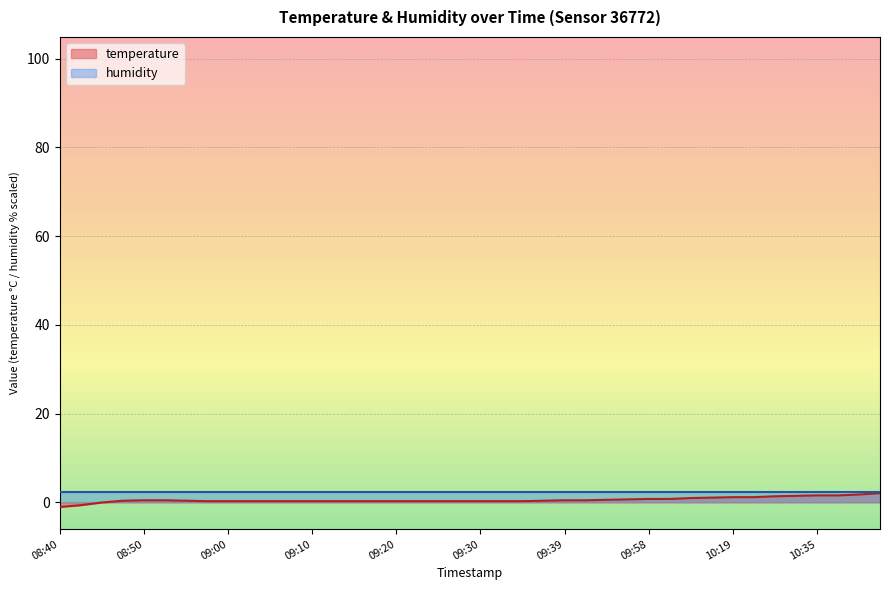

What is the maximum value for humidity?

2.5